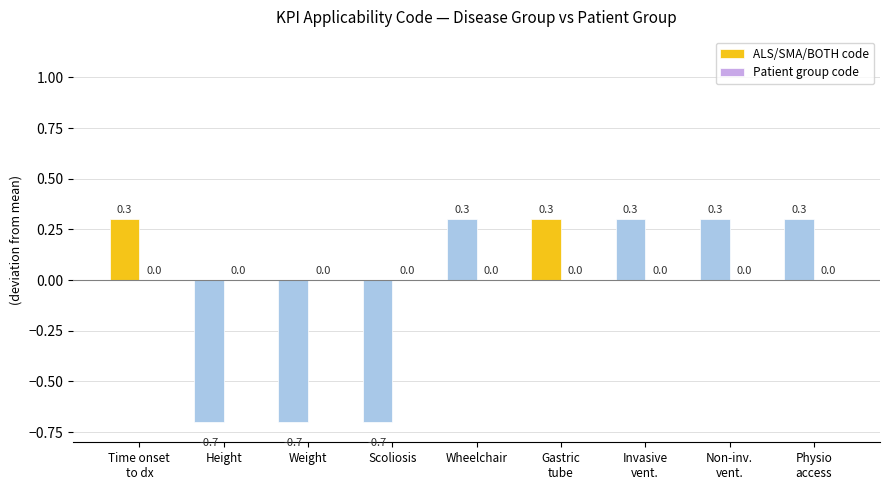

Reading right to left, what are all the values shown in this chart?

0.3	0.3	0.3	0.3	0.3	-0.7	-0.7	-0.7	0.3